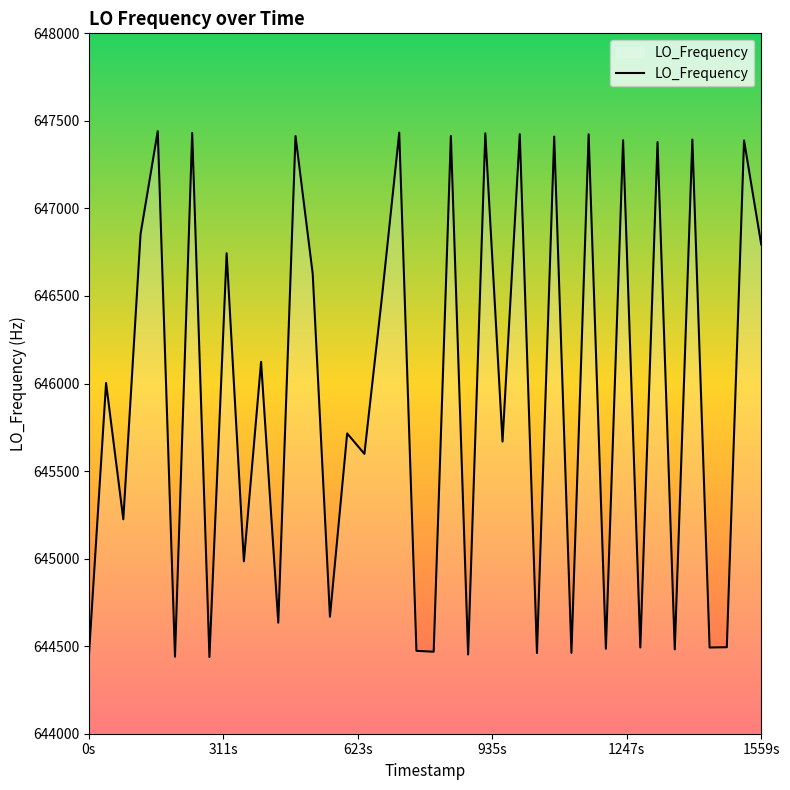

What is the minimum value shown in the chart?

644437.6